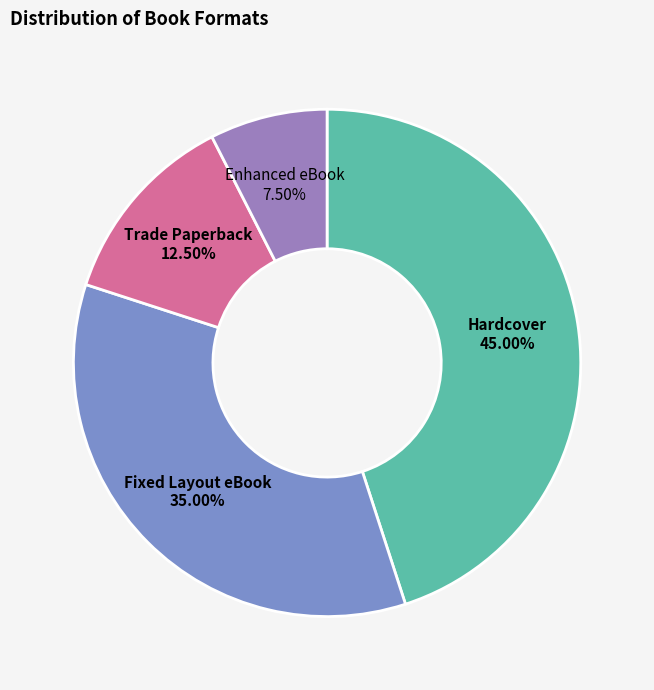

How many segments does this pie chart have?

4